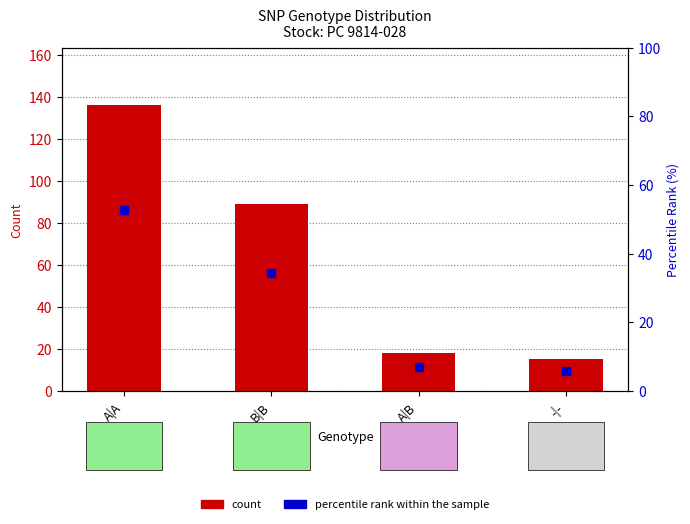

Which series has the widest spread of Y values?

count